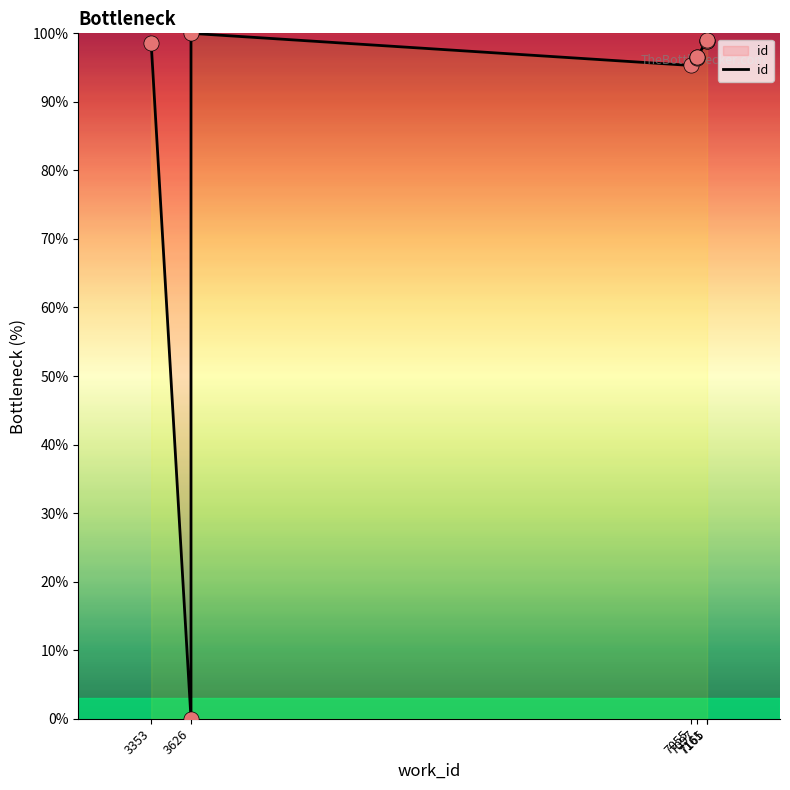

What is the change in value from 7097 to 7165?

+2.5